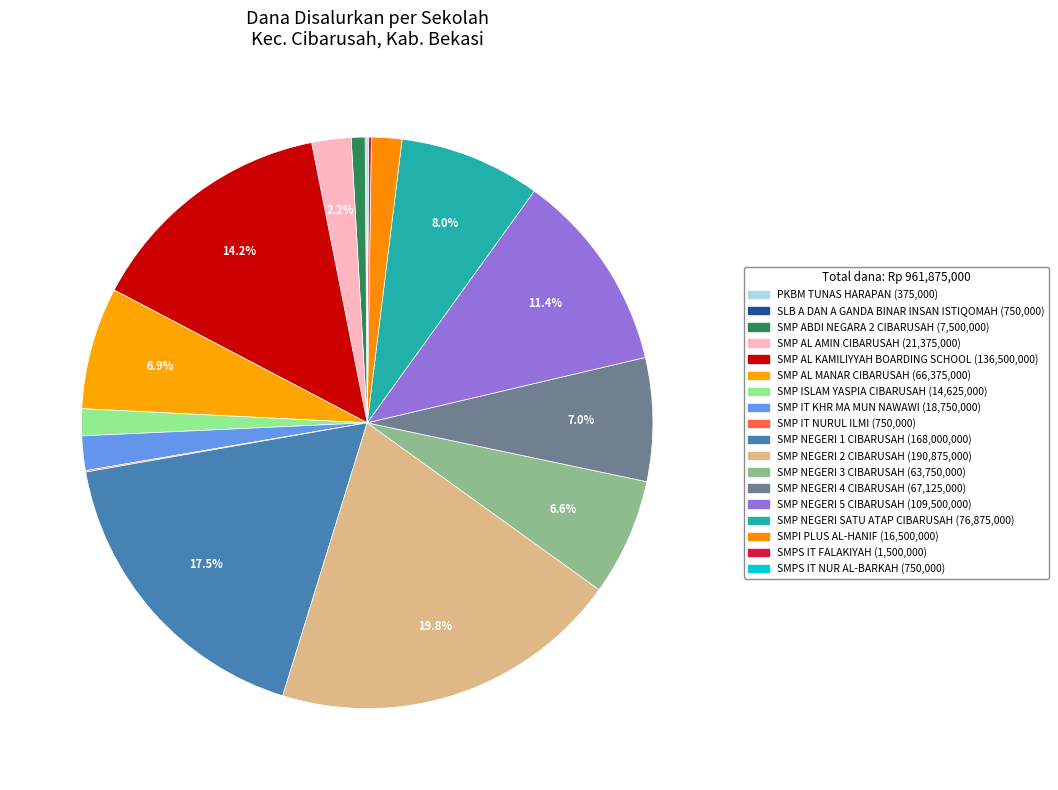

Does any single category account for the majority?

No